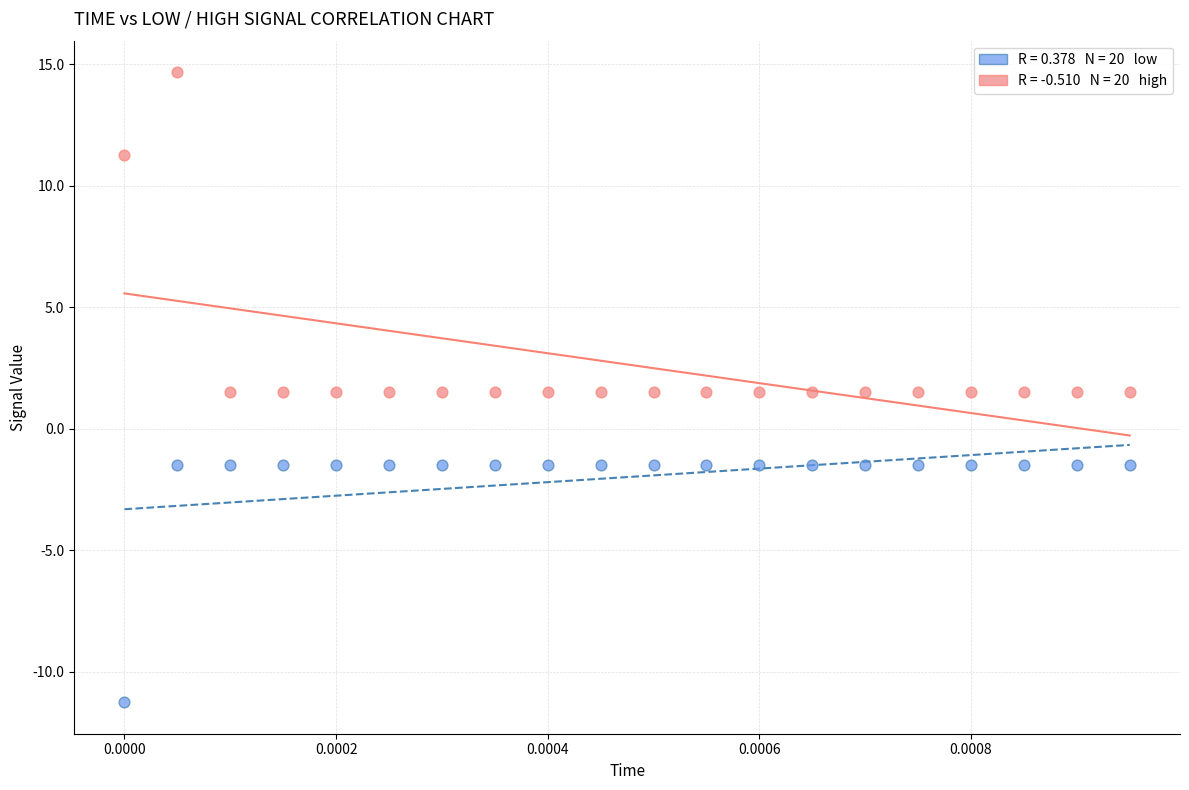

Across all data points, what is the range of Y values (max minus min)?

25.9